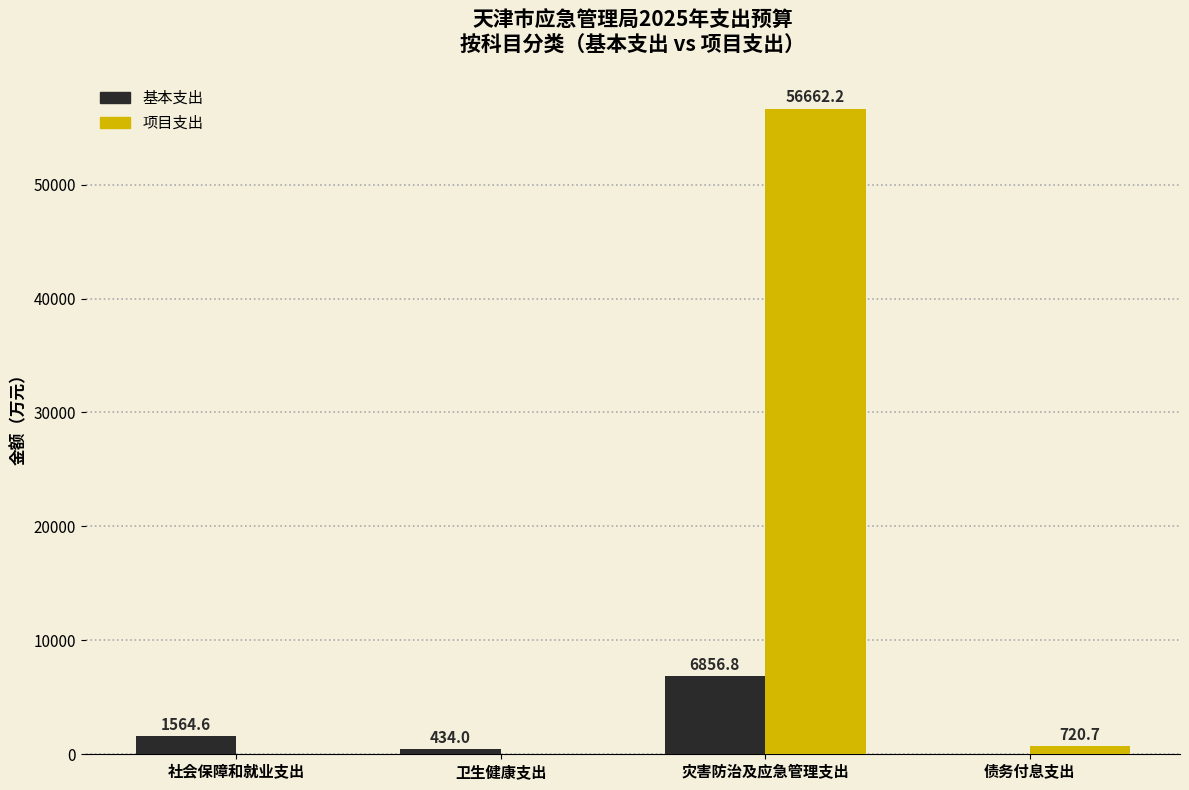

Are the bars horizontal?

No